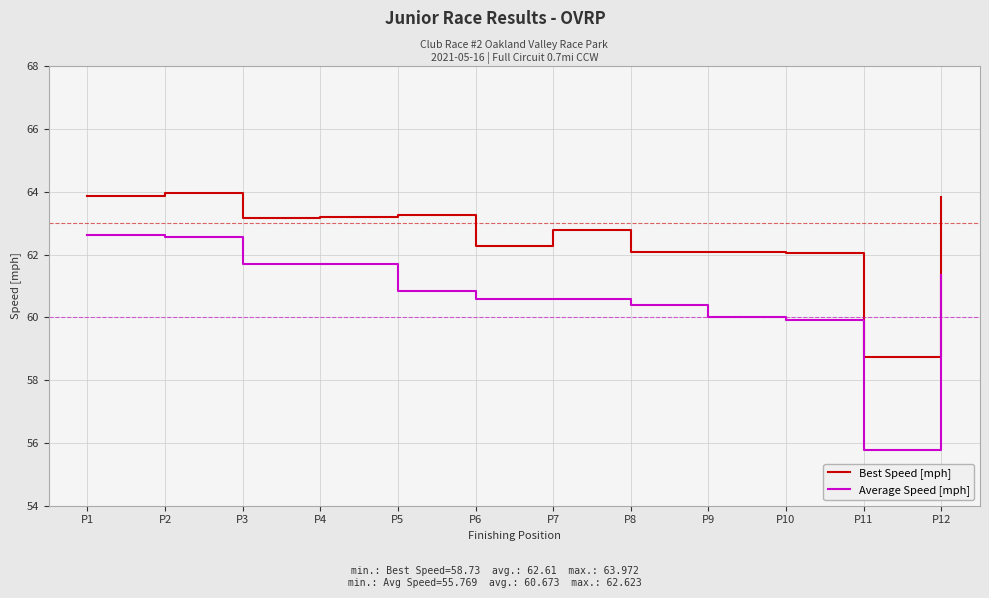

True or false: Best Speed [mph] has a value of 62.1 at P9.

True